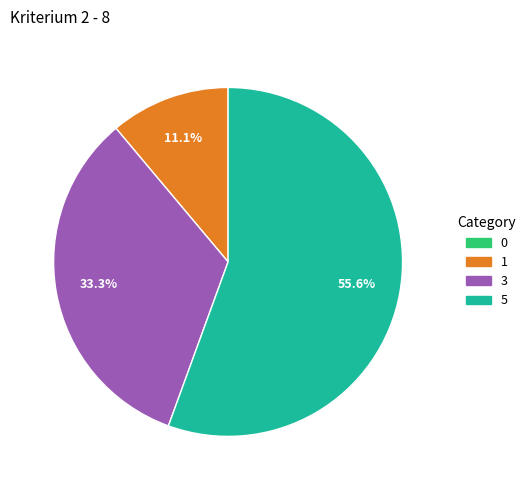

Between 3 and 5, which is larger?

5